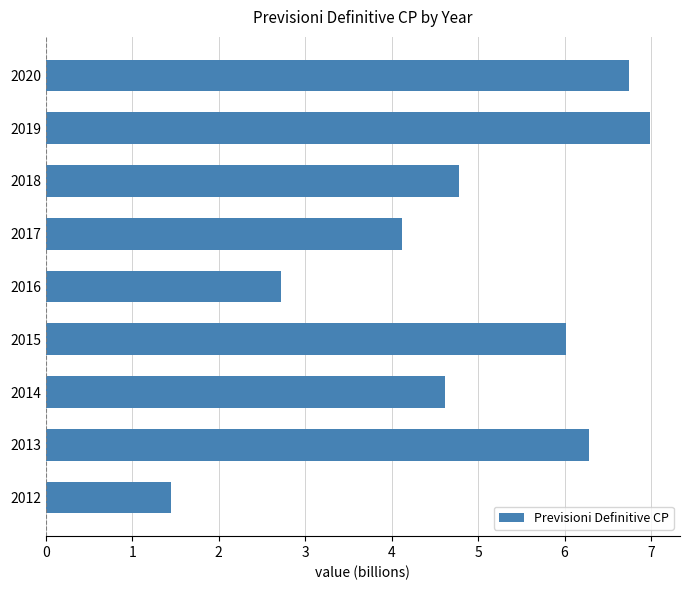

How many distinct data groups are displayed?

1